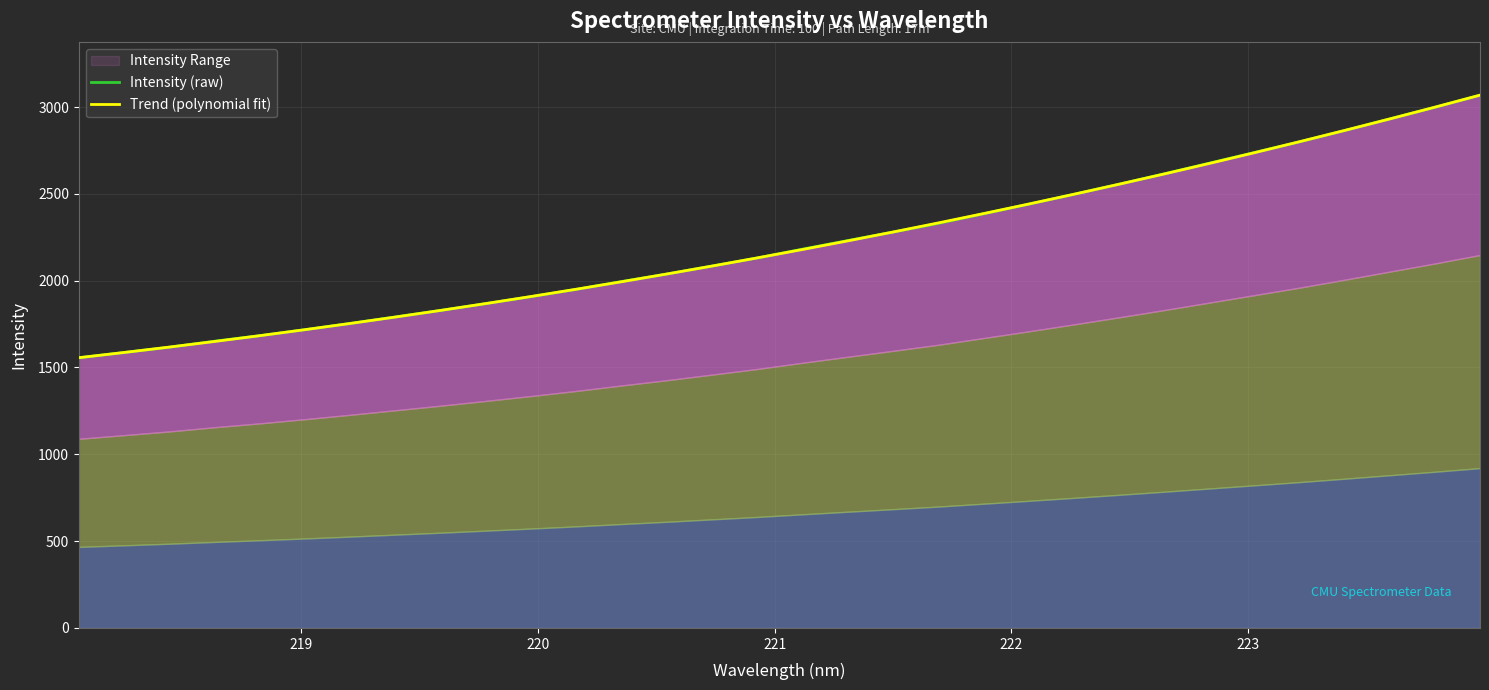

What is the maximum value for Trend (polynomial fit)?

3068.5